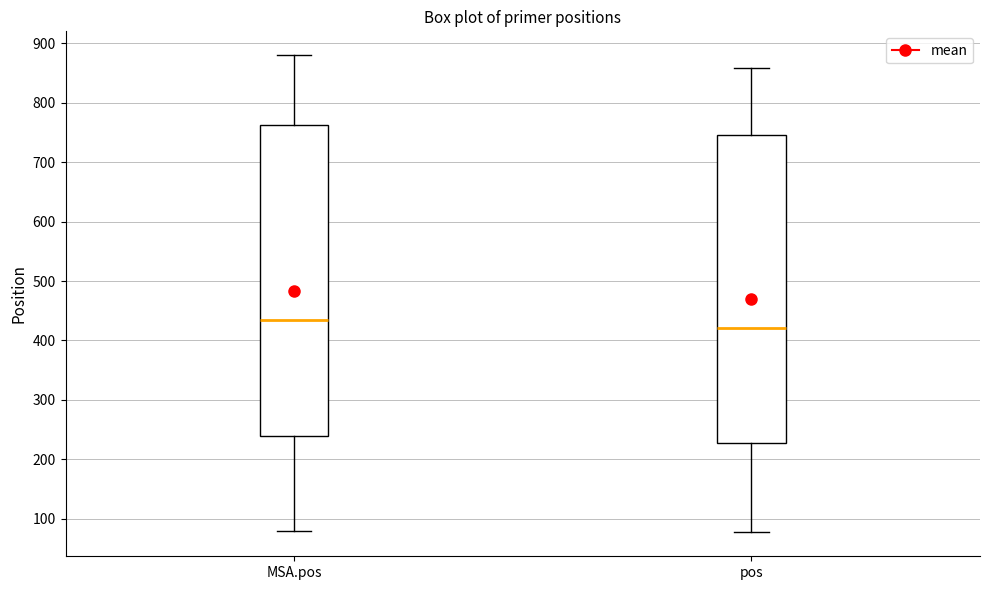

Reading left to right, read every box against the y-axis: the position of its median line, the range the box covers, and the ends of its whiskers. The values are not printed on the chart, so give them approximately, as read against the axis.

MSA.pos: median 430, box 240 to 760, whiskers 80 to 880
pos: median 420, box 230 to 750, whiskers 80 to 860